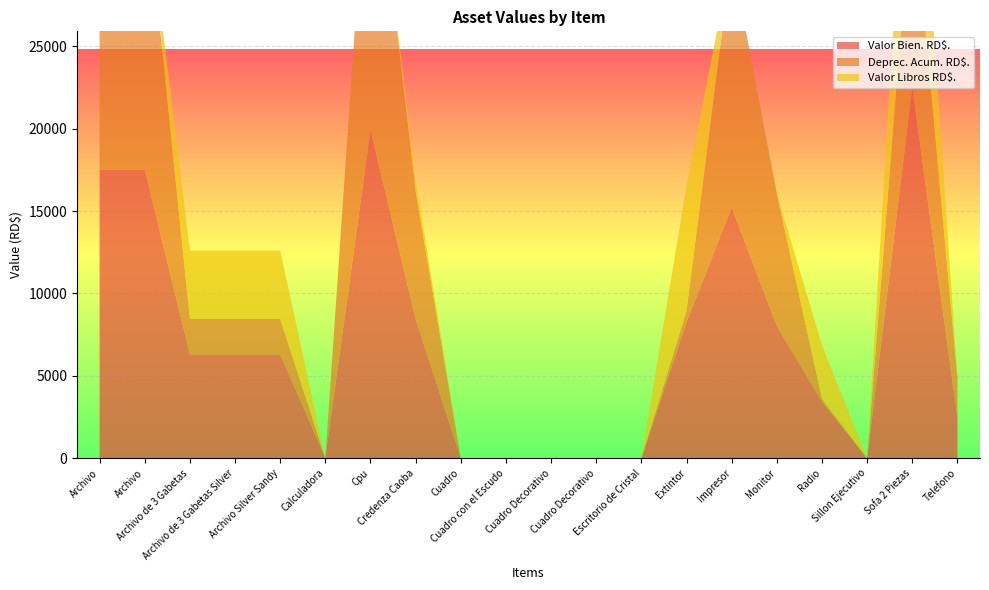

Reading left to right, list all the values displayed in this chart.

Valor Bien. RD$.: 17508.7	17508.7	6300.0	6300.0	6300.0	1.0	19942.0	8448.2	1.0	1.0	1.0	1.0	1.0	8260.0	15222.0	8024.0	3430.3	1.0	22525.0	2450.0
Deprec. Acum. RD$.: 17507.7	17507.7	2152.2	2152.2	2152.2	0.0	19941.0	7743.3	0.0	0.0	0.0	0.0	0.0	688.2	15221.0	8023.0	171.5	0.0	12200.5	2449.0
Valor Libros RD$.: 1.0	1.0	4147.8	4147.8	4147.8	1.0	1.0	704.9	1.0	1.0	1.0	1.0	1.0	7571.8	1.0	1.0	3258.8	1.0	10324.5	1.0